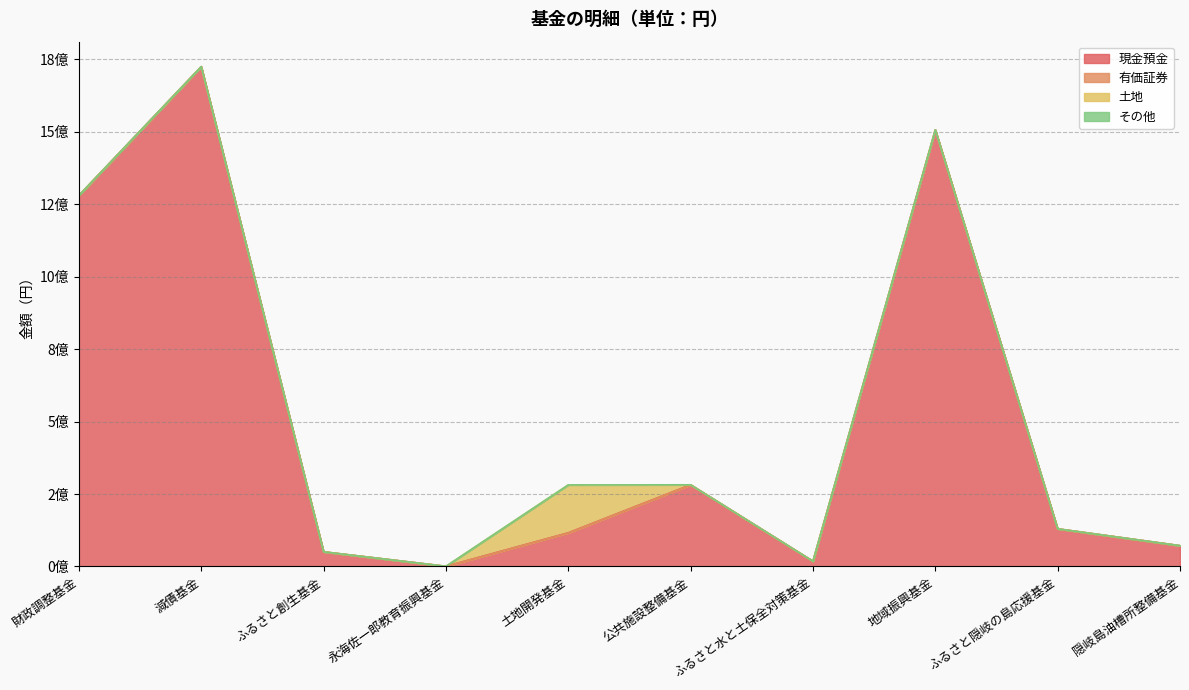

Which series has the largest total across all categories?

現金預金